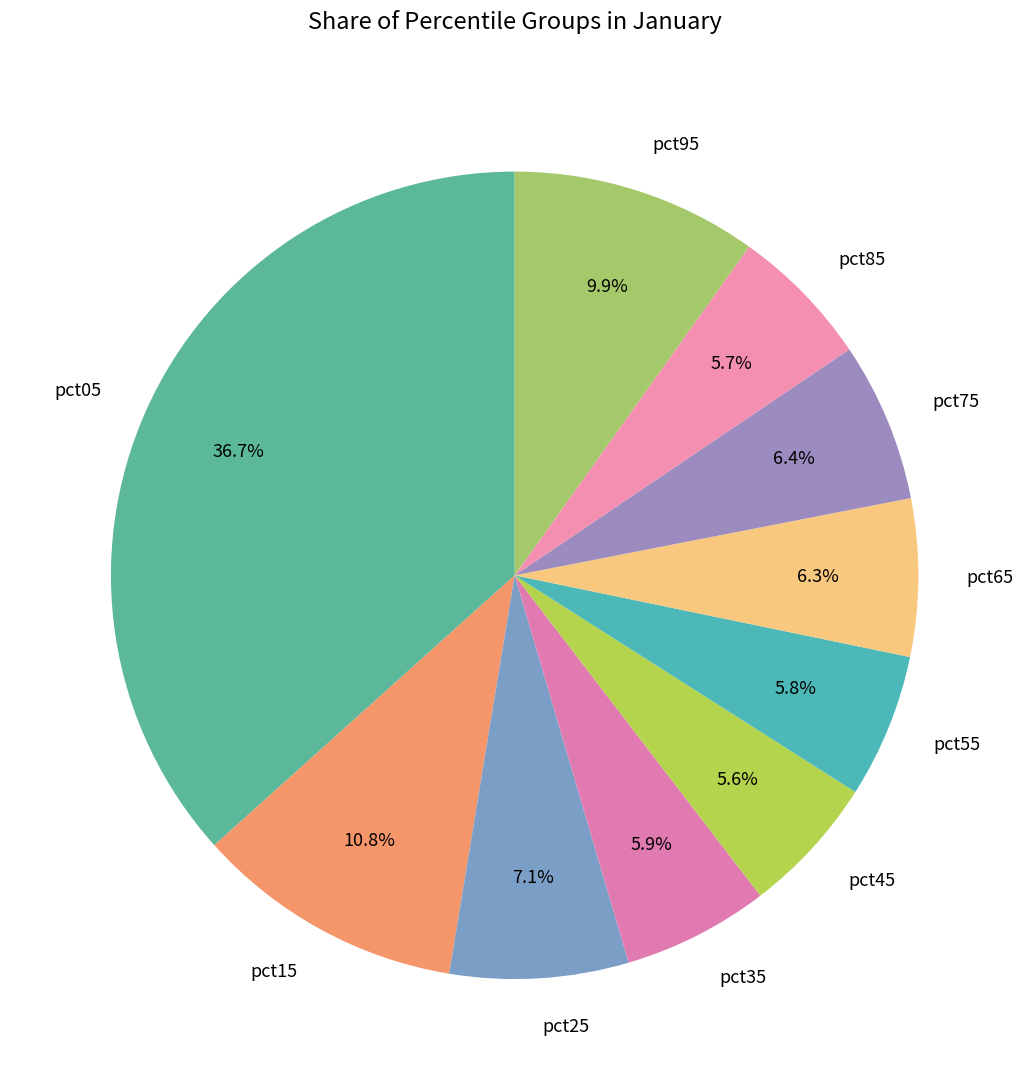

To the nearest percent, what portion does pct35 represent?

6%